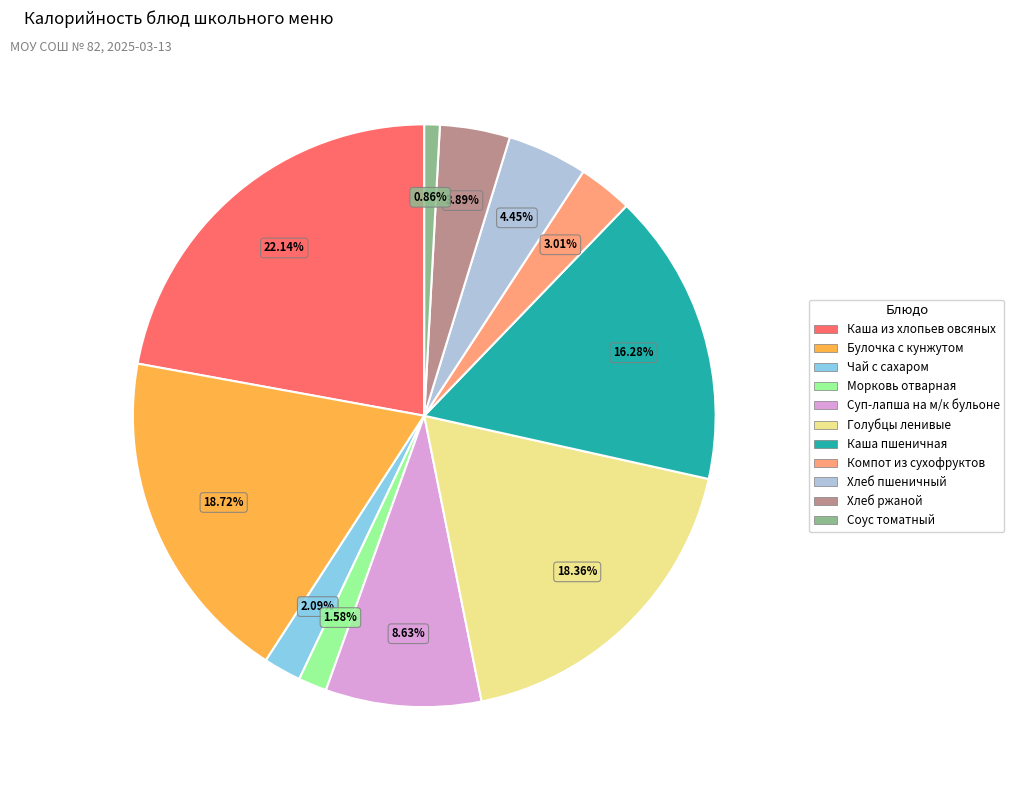

Is the sum of Морковь отварная and Голубцы ленивые greater than half?

No